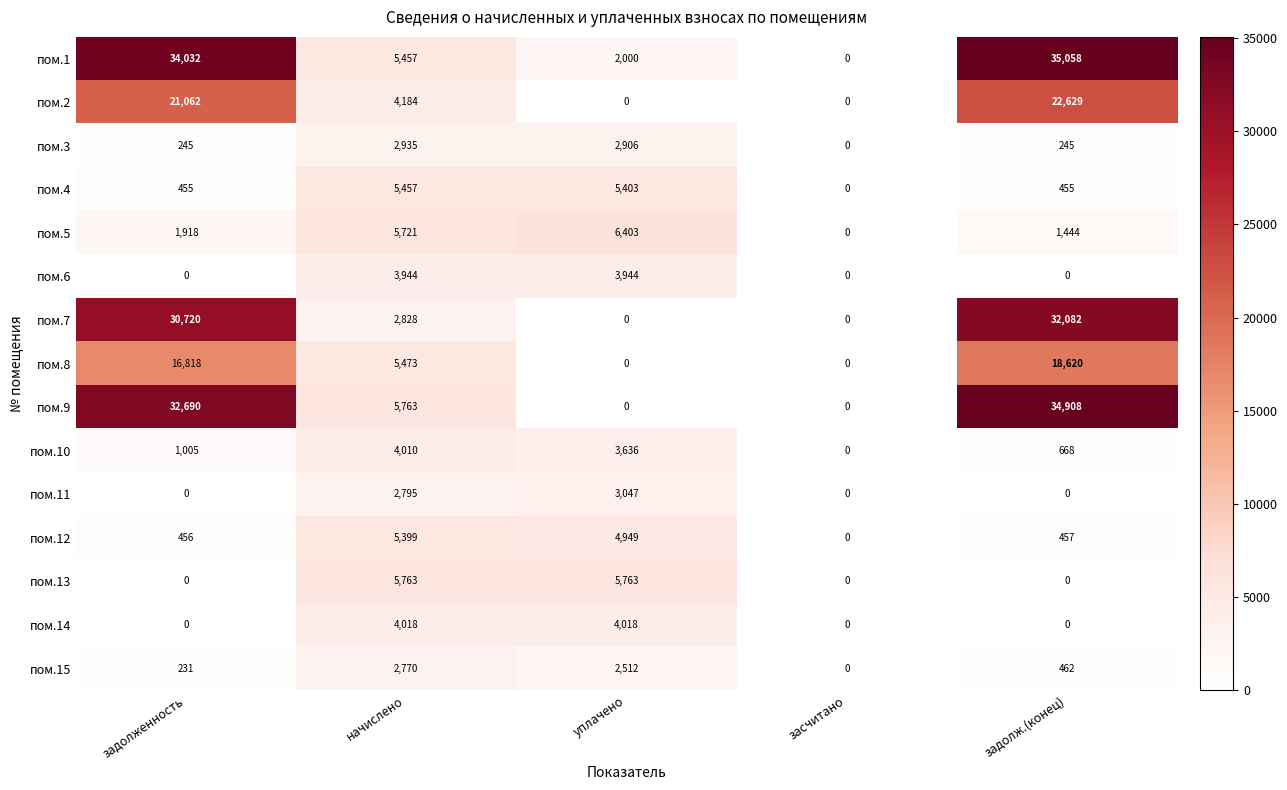

At which label is пом.2 closest to 11314?

начислено